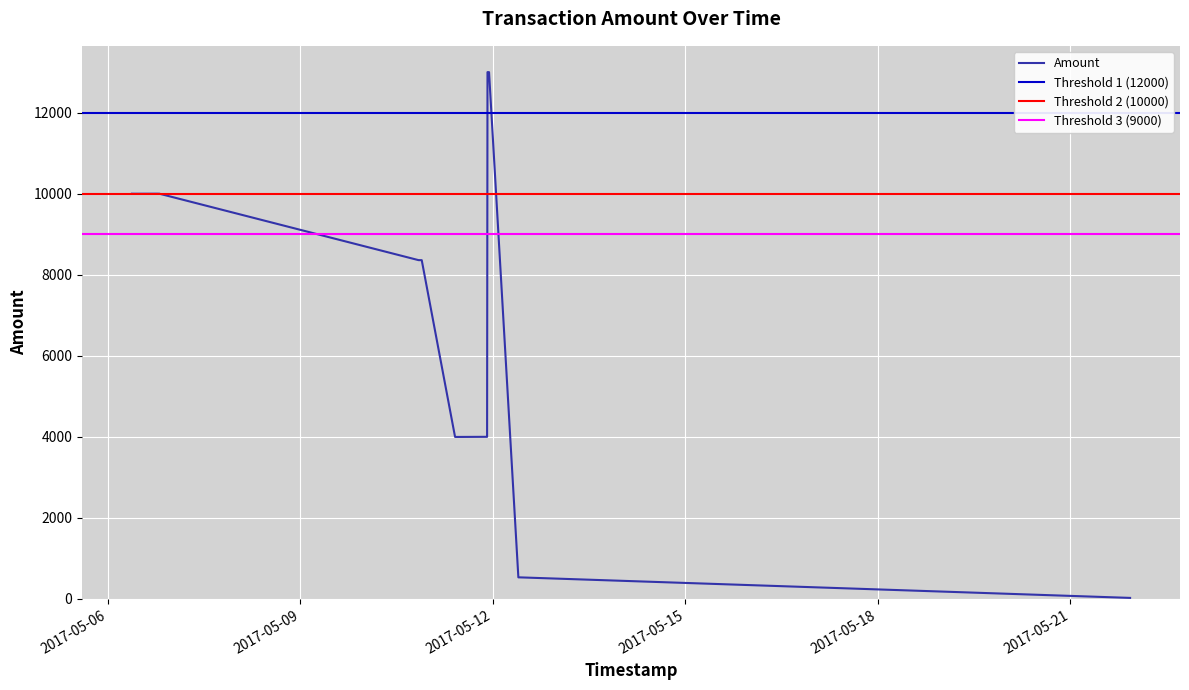

List the labels in order of value, largest first.

2017-05-11 22:00:31, 2017-05-11 22:35:12, 2017-05-06 09:00:25, 2017-05-06 18:23:39, 2017-05-06 09:58:56, 2017-05-06 19:18:11, 2017-05-10 20:12:27, 2017-05-10 21:24:41, 2017-05-11 21:29:25, 2017-05-11 21:51:34, 2017-05-11 09:52:30, 2017-05-11 10:34:44, 2017-05-12 09:33:27, 2017-05-12 10:20:47, 2017-05-21 21:55:06, 2017-05-21 22:23:02